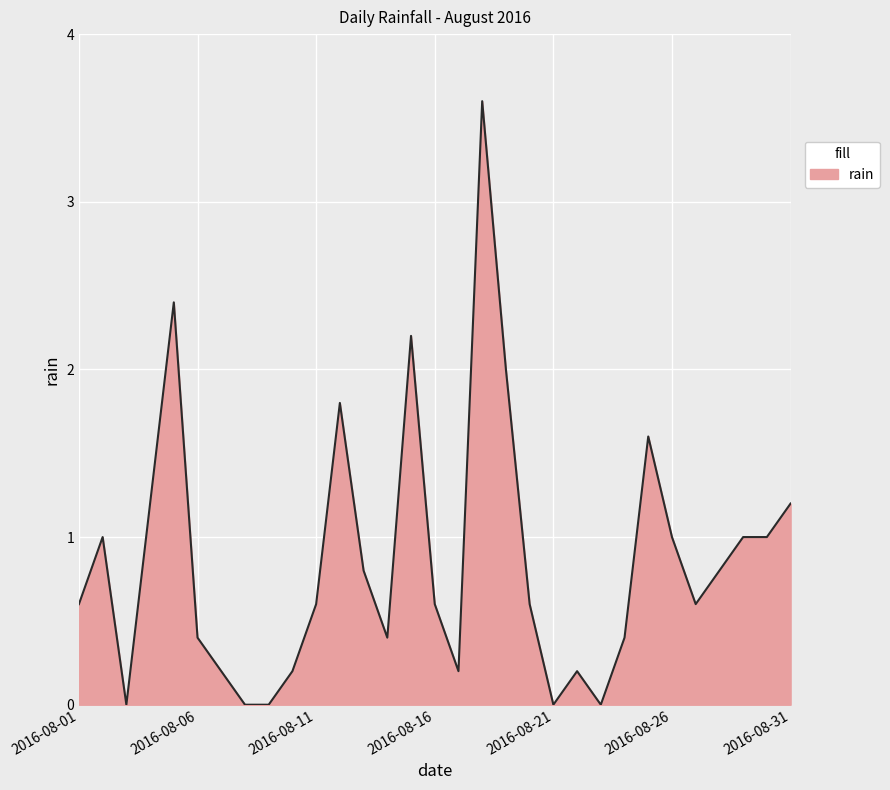

What is the maximum value shown in the chart?

3.6